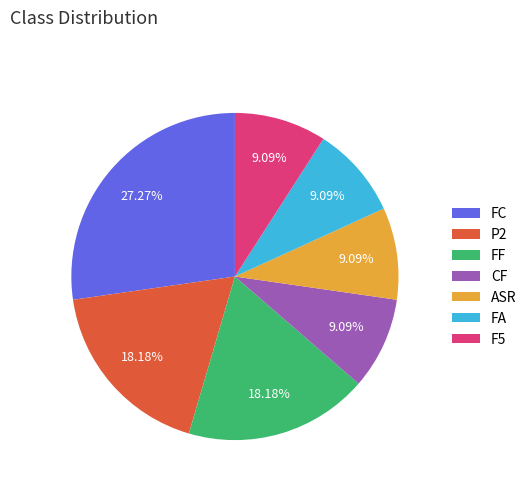

What is the largest slice in the pie chart?

FC